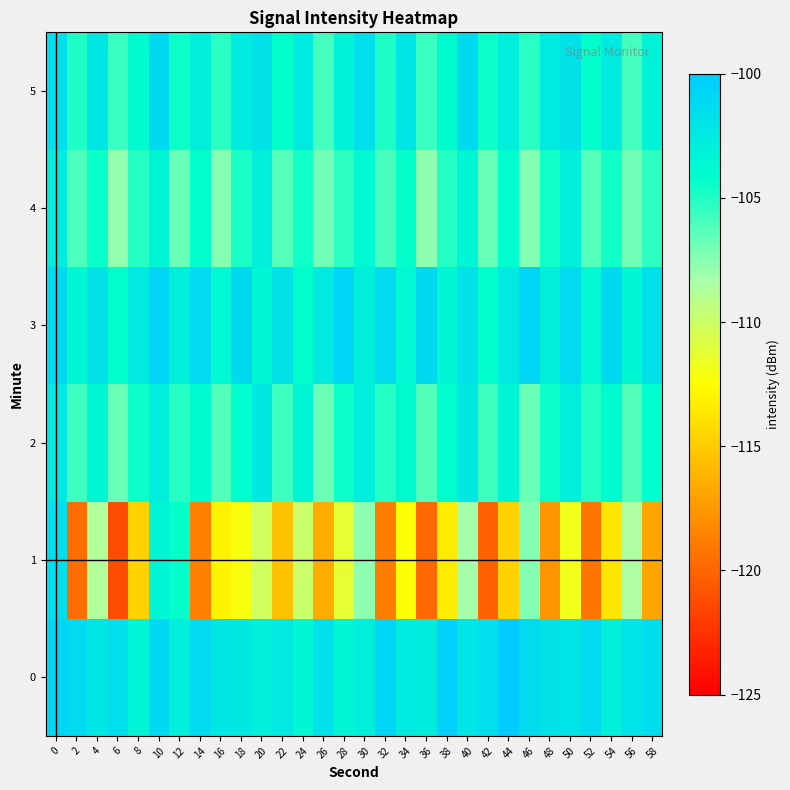

Count the number of categories in the chart.

30